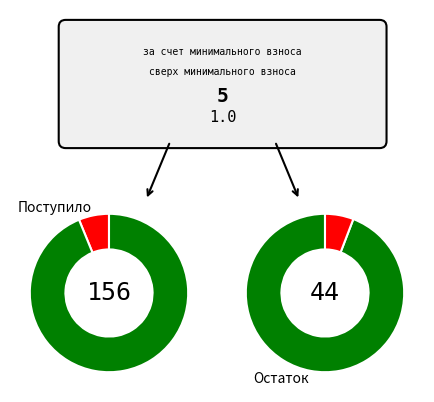

How many slices are in this pie chart?

2